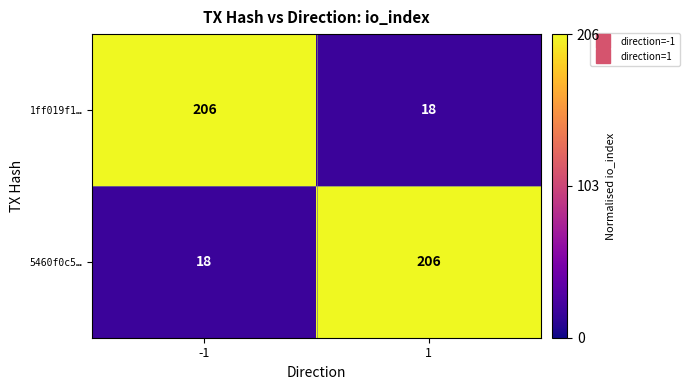

What is the sum of the 5460f0c5… values at -1 and 1?

224